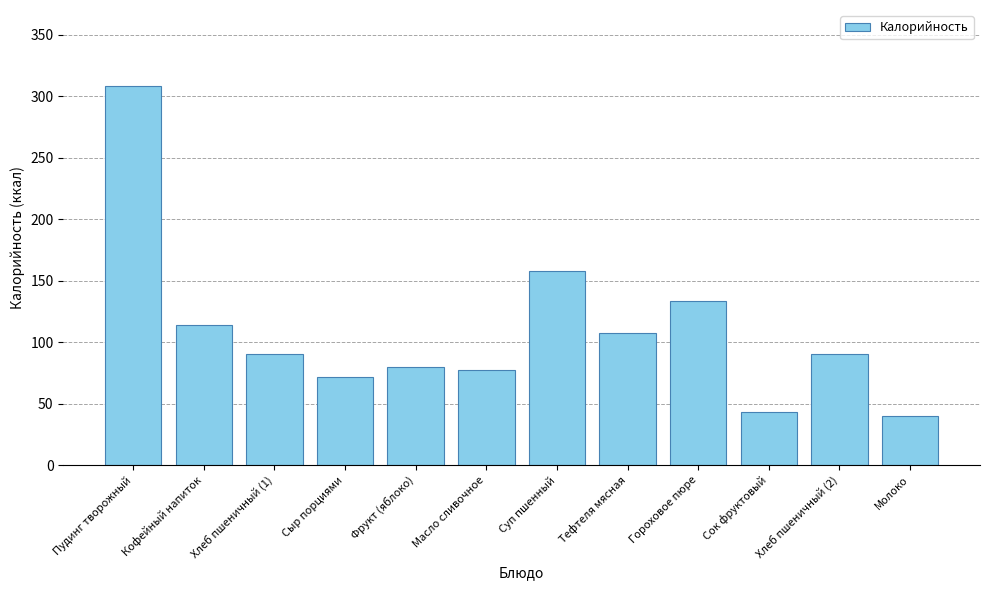

Reading left to right, transcribe all the data shown in this chart.

308.0	114.0	90.4	72.0	80.0	77.0	158.2	107.6	133.6	43.0	90.4	40.0